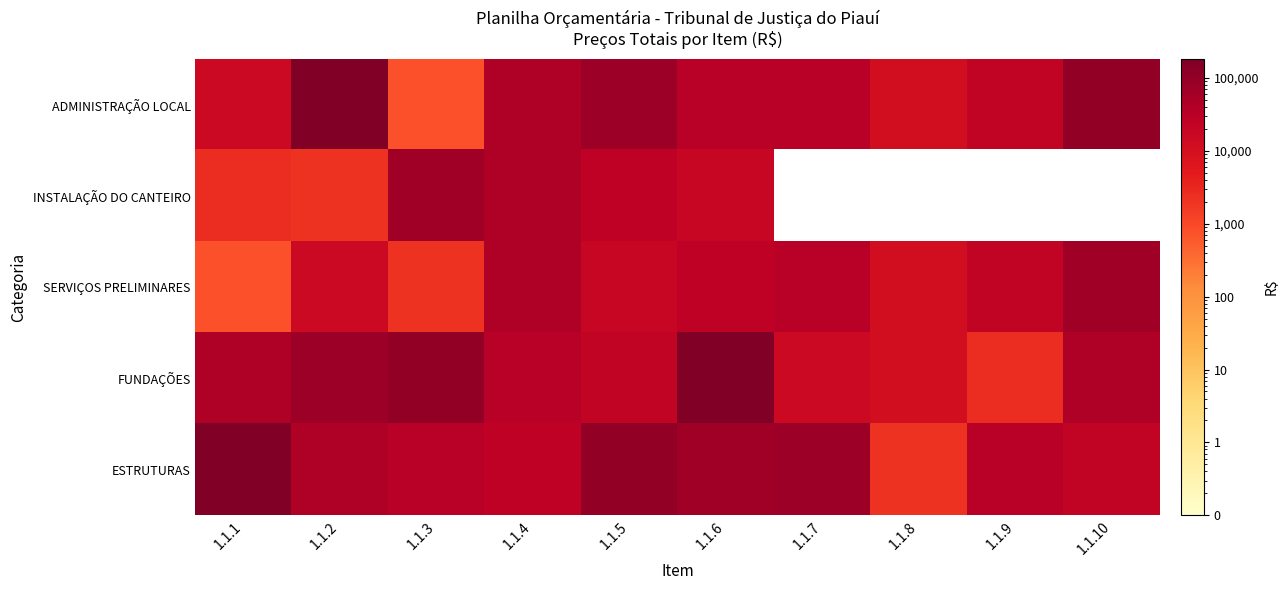

Reading left to right, extract all data points from this chart.

ADMINISTRAÇÃO LOCAL: 1.1.1=15233.7	1.1.2=182804.6	1.1.3=756.5	1.1.4=44584.3	1.1.5=75040.4	1.1.6=32908.6	1.1.7=32648.4	1.1.8=11382.5	1.1.9=22857.1	1.1.10=100848.0
INSTALAÇÃO DO CANTEIRO: 1.1.1=2650.6	1.1.2=2089.5	1.1.3=69424.8	1.1.4=44311.1	1.1.5=26567.1	1.1.6=18346.7	1.1.7=0.0	1.1.8=0.0	1.1.9=0.0	1.1.10=0.0
SERVIÇOS PRELIMINARES: 1.1.1=756.5	1.1.2=15233.7	1.1.3=2089.5	1.1.4=44584.3	1.1.5=18346.7	1.1.6=26567.1	1.1.7=32648.4	1.1.8=11382.5	1.1.9=22857.1	1.1.10=69424.8
FUNDAÇÕES: 1.1.1=44584.3	1.1.2=75040.4	1.1.3=100848.0	1.1.4=32908.6	1.1.5=22857.1	1.1.6=182804.6	1.1.7=15233.7	1.1.8=11382.5	1.1.9=2650.6	1.1.10=44311.1
ESTRUTURAS: 1.1.1=182804.6	1.1.2=44311.1	1.1.3=32908.6	1.1.4=26567.1	1.1.5=100848.0	1.1.6=69424.8	1.1.7=75040.4	1.1.8=2089.5	1.1.9=32648.4	1.1.10=22857.1